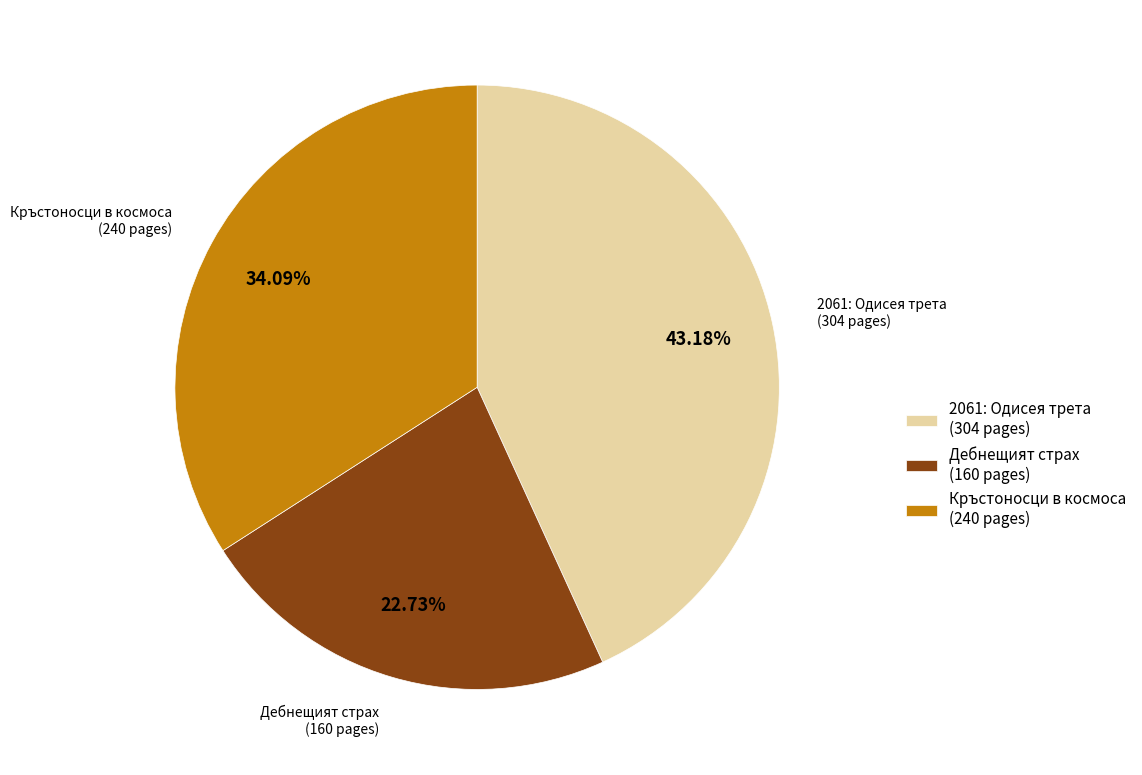

What is the ratio of the value at 2061: Одисея трета (304 pages) to the value at Кръстоносци в космоса (240 pages)?

1.3